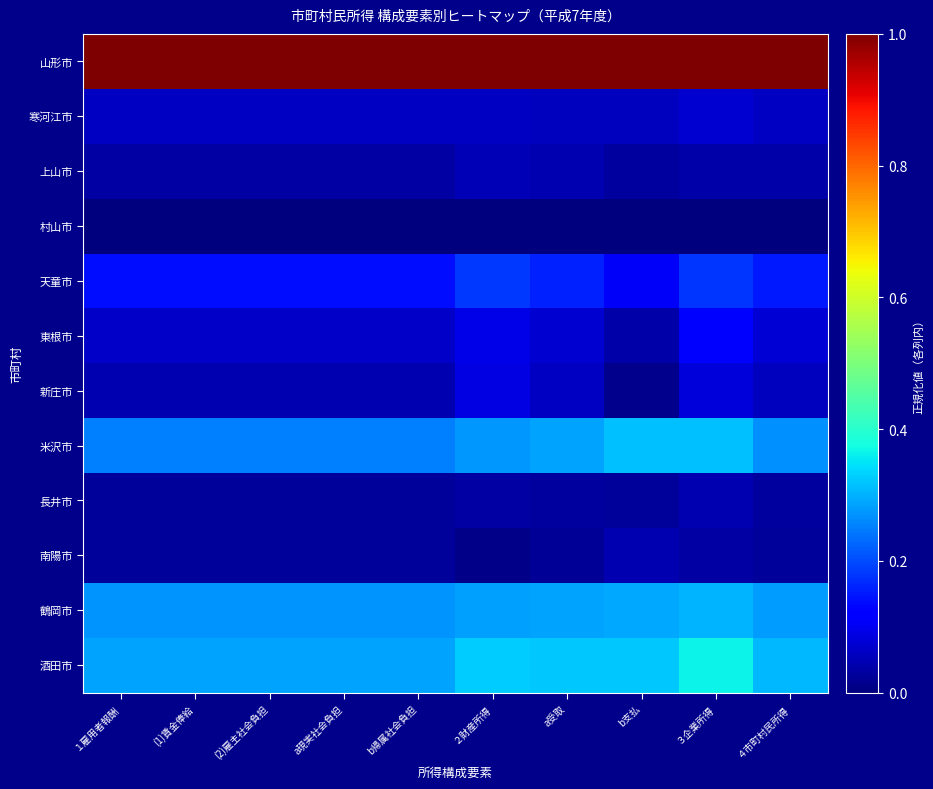

Reading right to left, transcribe all the data shown in this chart.

山形市: ４市町村民所得=1.0	３企業所得=1.0	b支払=1.0	a受取=1.0	２財産所得=1.0	b帰属社会負担=1.0	a現実社会負担=1.0	(2)雇主社会負担=1.0	(1)賃金俸給=1.0	１雇用者報酬=1.0
寒河江市: ４市町村民所得=0.1	３企業所得=0.1	b支払=0.1	a受取=0.1	２財産所得=0.1	b帰属社会負担=0.1	a現実社会負担=0.1	(2)雇主社会負担=0.1	(1)賃金俸給=0.1	１雇用者報酬=0.1
上山市: ４市町村民所得=0.0	３企業所得=0.0	b支払=0.0	a受取=0.0	２財産所得=0.1	b帰属社会負担=0.0	a現実社会負担=0.0	(2)雇主社会負担=0.0	(1)賃金俸給=0.0	１雇用者報酬=0.0
村山市: ４市町村民所得=0.0	３企業所得=0.0	b支払=0.0	a受取=0.0	２財産所得=0.0	b帰属社会負担=0.0	a現実社会負担=0.0	(2)雇主社会負担=0.0	(1)賃金俸給=0.0	１雇用者報酬=0.0
天童市: ４市町村民所得=0.2	３企業所得=0.2	b支払=0.1	a受取=0.2	２財産所得=0.2	b帰属社会負担=0.1	a現実社会負担=0.1	(2)雇主社会負担=0.1	(1)賃金俸給=0.1	１雇用者報酬=0.1
東根市: ４市町村民所得=0.1	３企業所得=0.1	b支払=0.0	a受取=0.1	２財産所得=0.1	b帰属社会負担=0.1	a現実社会負担=0.1	(2)雇主社会負担=0.1	(1)賃金俸給=0.1	１雇用者報酬=0.1
新庄市: ４市町村民所得=0.1	３企業所得=0.1	b支払=0.0	a受取=0.1	２財産所得=0.1	b帰属社会負担=0.0	a現実社会負担=0.0	(2)雇主社会負担=0.0	(1)賃金俸給=0.0	１雇用者報酬=0.0
米沢市: ４市町村民所得=0.3	３企業所得=0.3	b支払=0.3	a受取=0.3	２財産所得=0.3	b帰属社会負担=0.3	a現実社会負担=0.3	(2)雇主社会負担=0.3	(1)賃金俸給=0.3	１雇用者報酬=0.3
長井市: ４市町村民所得=0.0	３企業所得=0.0	b支払=0.0	a受取=0.0	２財産所得=0.0	b帰属社会負担=0.0	a現実社会負担=0.0	(2)雇主社会負担=0.0	(1)賃金俸給=0.0	１雇用者報酬=0.0
南陽市: ４市町村民所得=0.0	３企業所得=0.0	b支払=0.0	a受取=0.0	２財産所得=0.0	b帰属社会負担=0.0	a現実社会負担=0.0	(2)雇主社会負担=0.0	(1)賃金俸給=0.0	１雇用者報酬=0.0
鶴岡市: ４市町村民所得=0.3	３企業所得=0.3	b支払=0.3	a受取=0.3	２財産所得=0.3	b帰属社会負担=0.3	a現実社会負担=0.3	(2)雇主社会負担=0.3	(1)賃金俸給=0.3	１雇用者報酬=0.3
酒田市: ４市町村民所得=0.3	３企業所得=0.4	b支払=0.3	a受取=0.3	２財産所得=0.3	b帰属社会負担=0.3	a現実社会負担=0.3	(2)雇主社会負担=0.3	(1)賃金俸給=0.3	１雇用者報酬=0.3